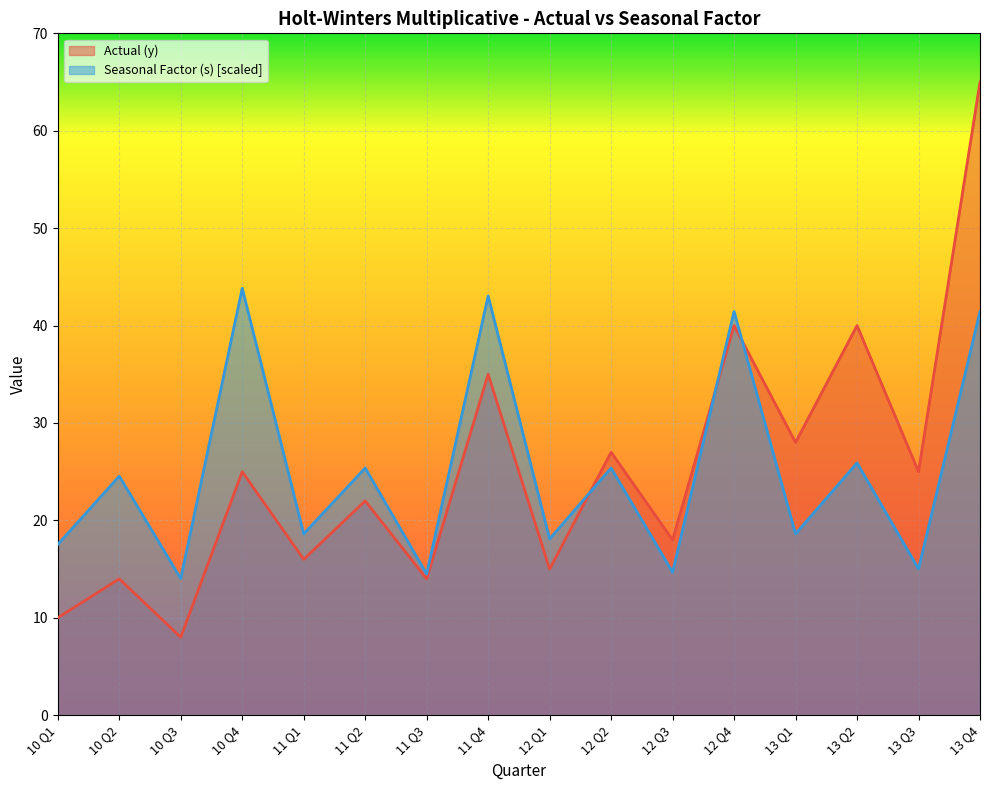

Which label corresponds to the largest value in the chart?

13 Q4